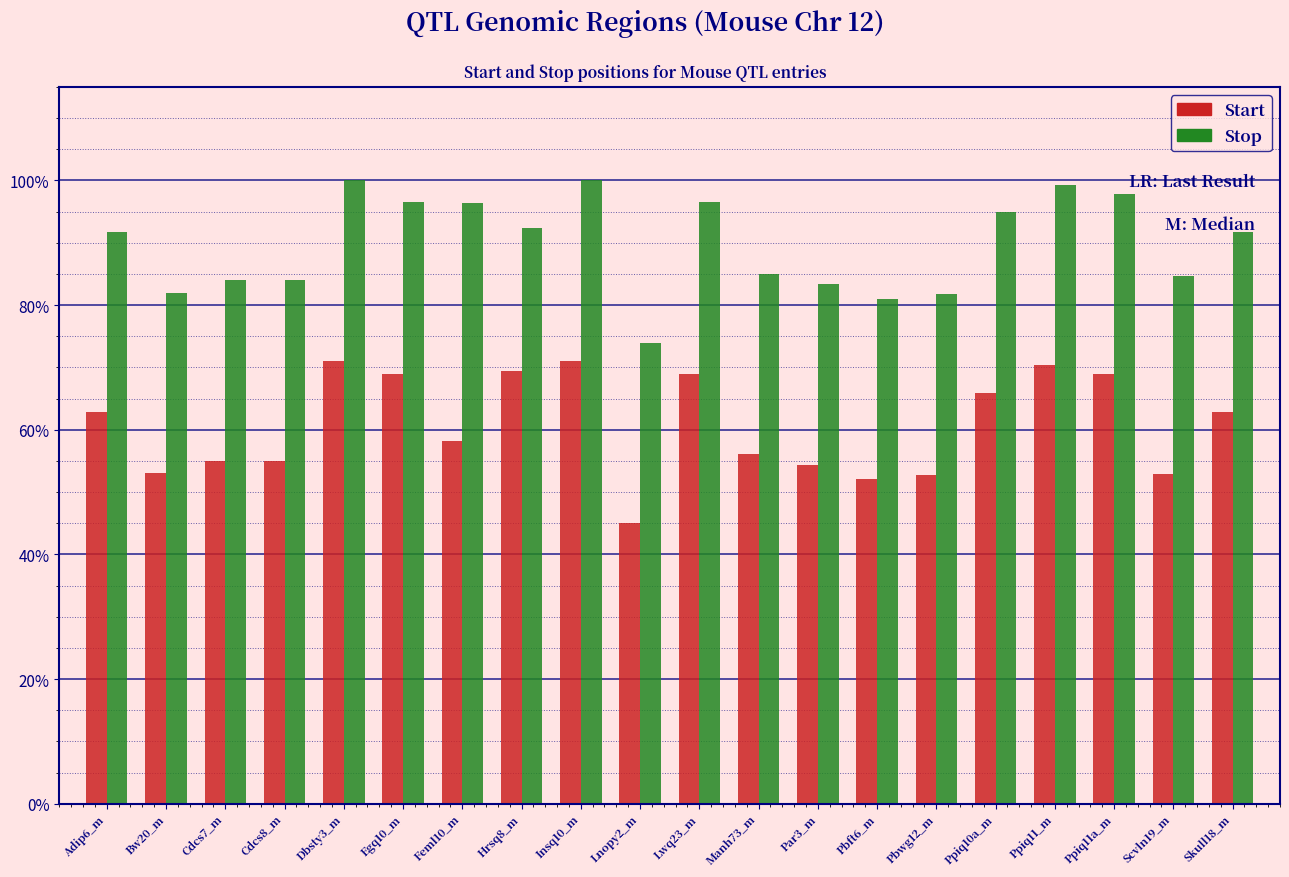

True or false: Stop has a value of 0.8 at Cdcs7_m.

True